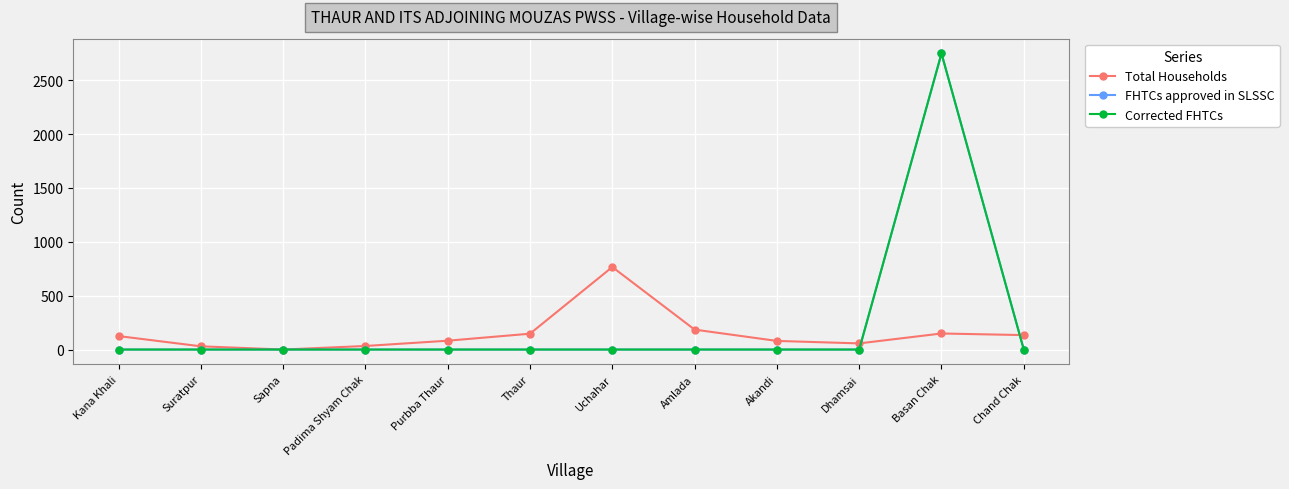

Between which two adjacent categories do Corrected FHTCs and Total Households first intersect?

Dhamsai and Basan Chak